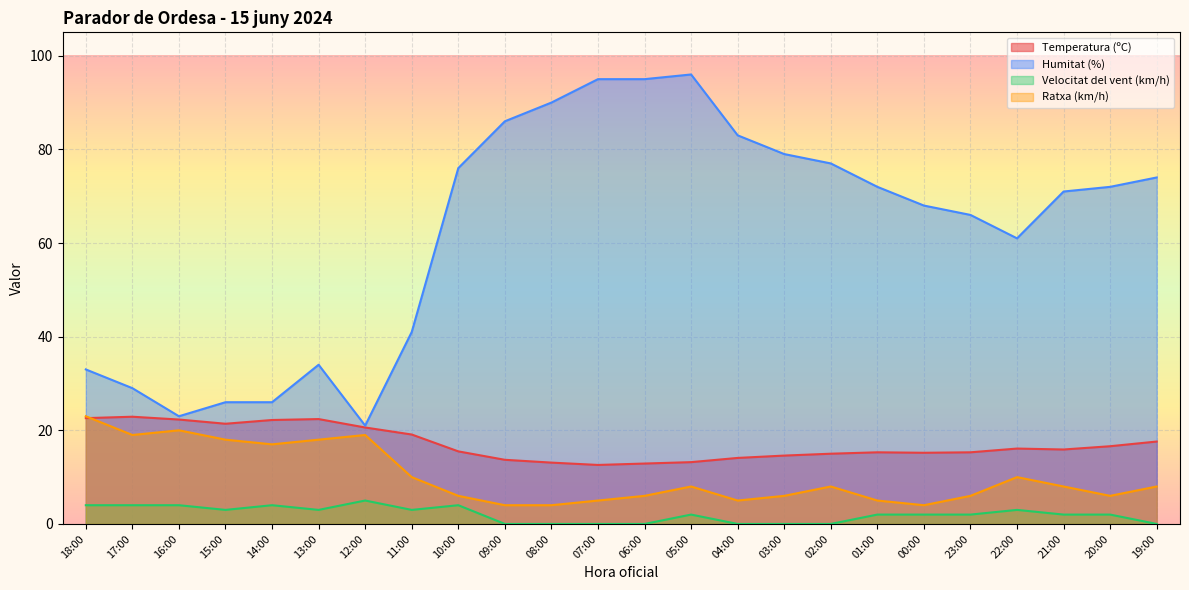

At which category is the sum across all series the highest?

05:00